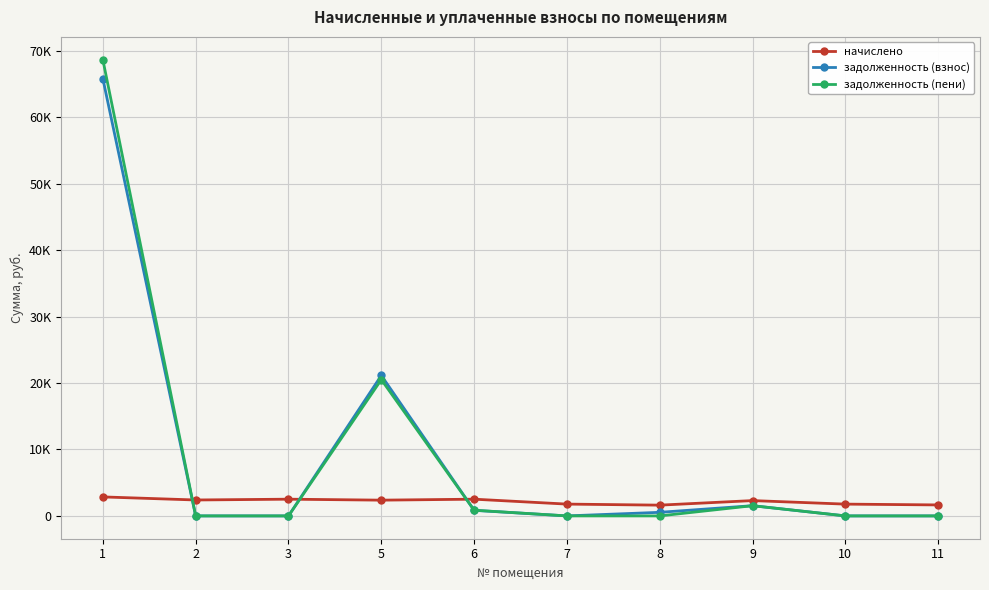

What is the total value across all series at 8?

2160.5